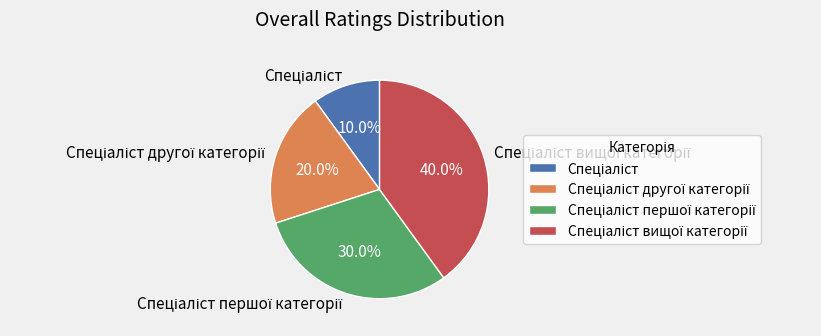

Does any single category account for the majority?

No